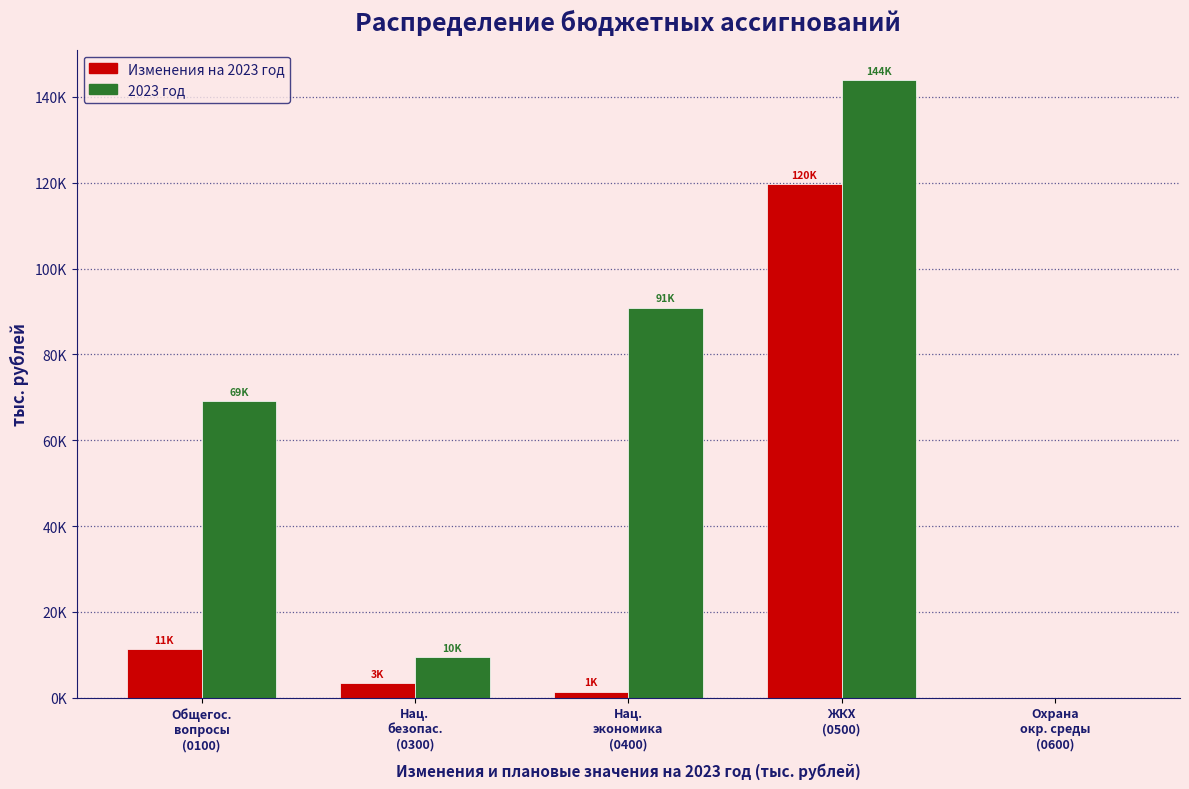

What are all the series names shown in the legend?

Изменения на 2023 год, 2023 год